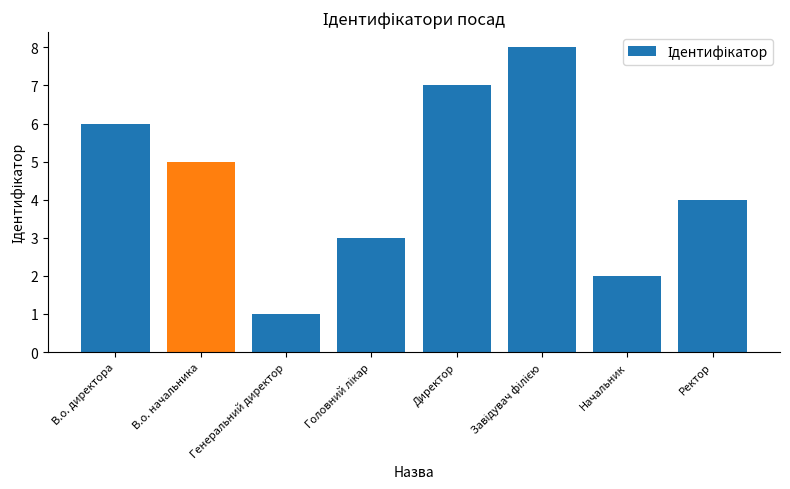

What is the difference between the maximum and minimum values?

7